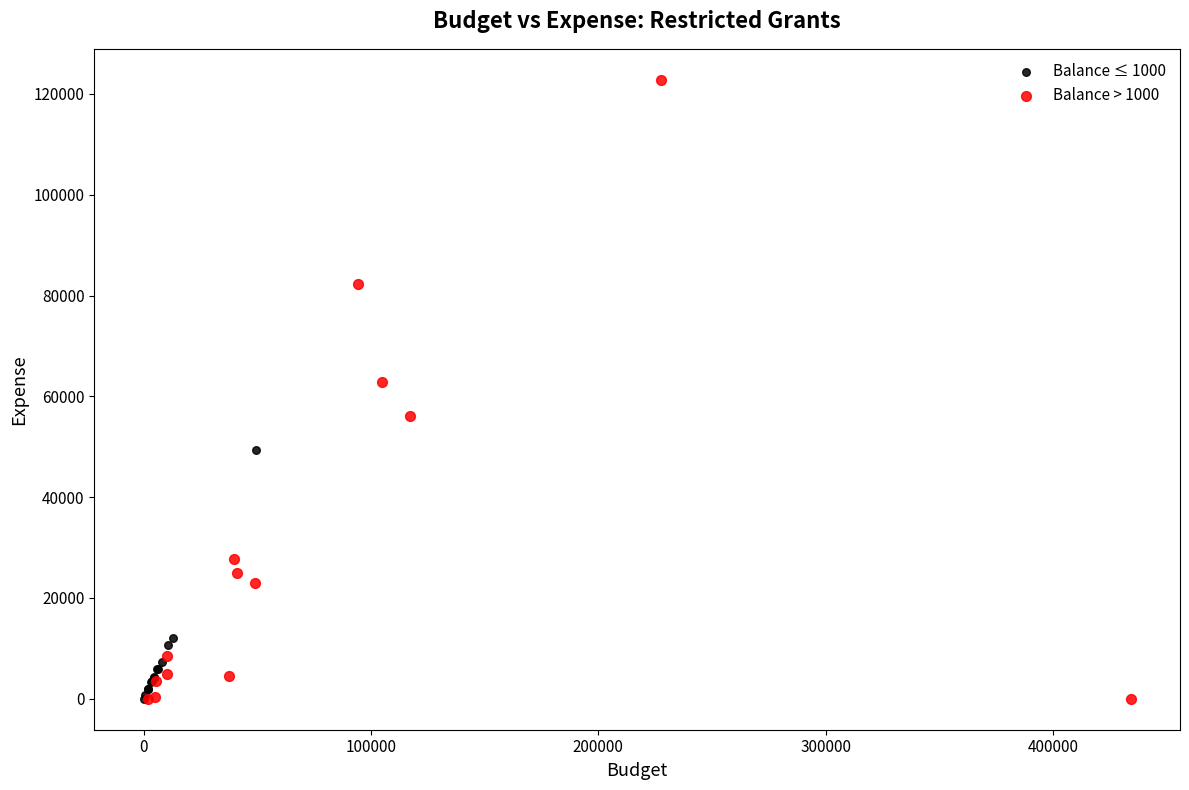

Which series contains the highest Y value?

Balance > 1000